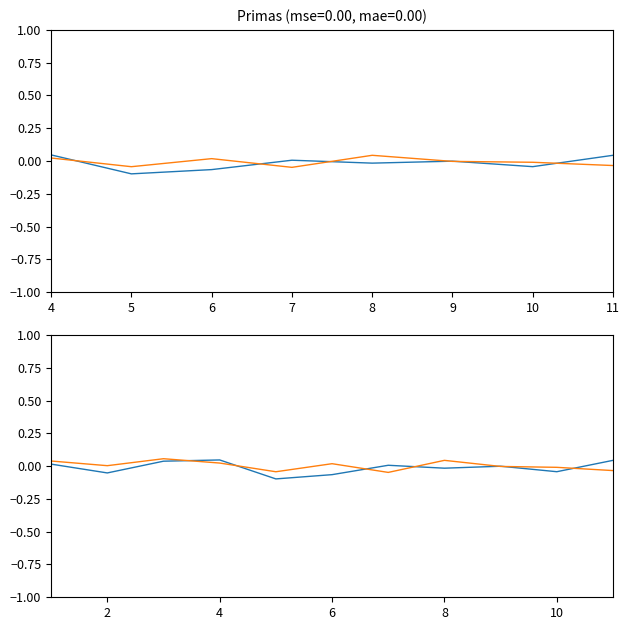

How many series are shown in this chart?

2